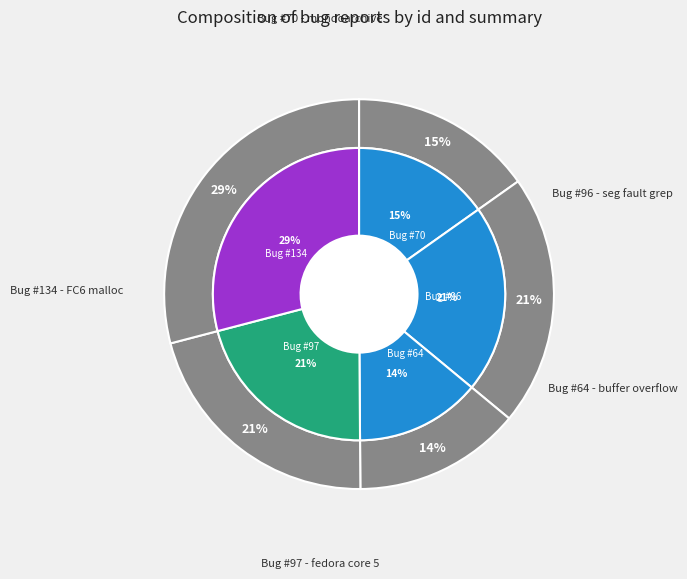

The mondoarchive seg fault on fedora core 5 slice represents 28% of the pie. True or false?

False